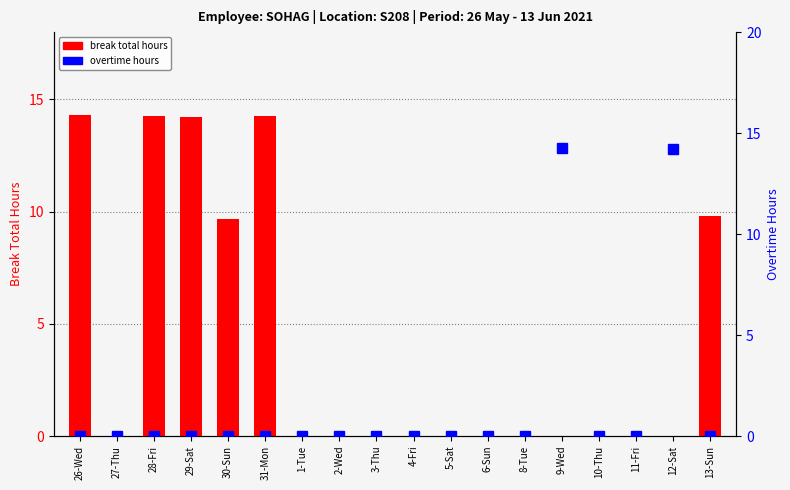

What is the difference between the break total hours values at 4-Fri and 26-Wed?

14.3